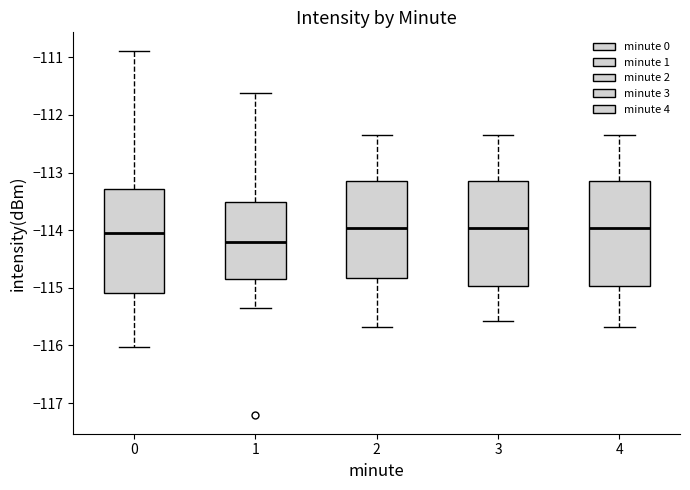

Reading left to right, read every box against the y-axis: the position of its median line, the range the box covers, and the ends of its whiskers. The values are not printed on the chart, so give them approximately, as read against the axis.

0: median -114.0, box -115.1 to -113.3, whiskers -116.0 to -110.9
1: median -114.2, box -114.8 to -113.5, whiskers -115.3 to -111.6
2: median -114.0, box -114.8 to -113.2, whiskers -115.7 to -112.3
3: median -114.0, box -115.0 to -113.2, whiskers -115.6 to -112.3
4: median -114.0, box -115.0 to -113.2, whiskers -115.7 to -112.3